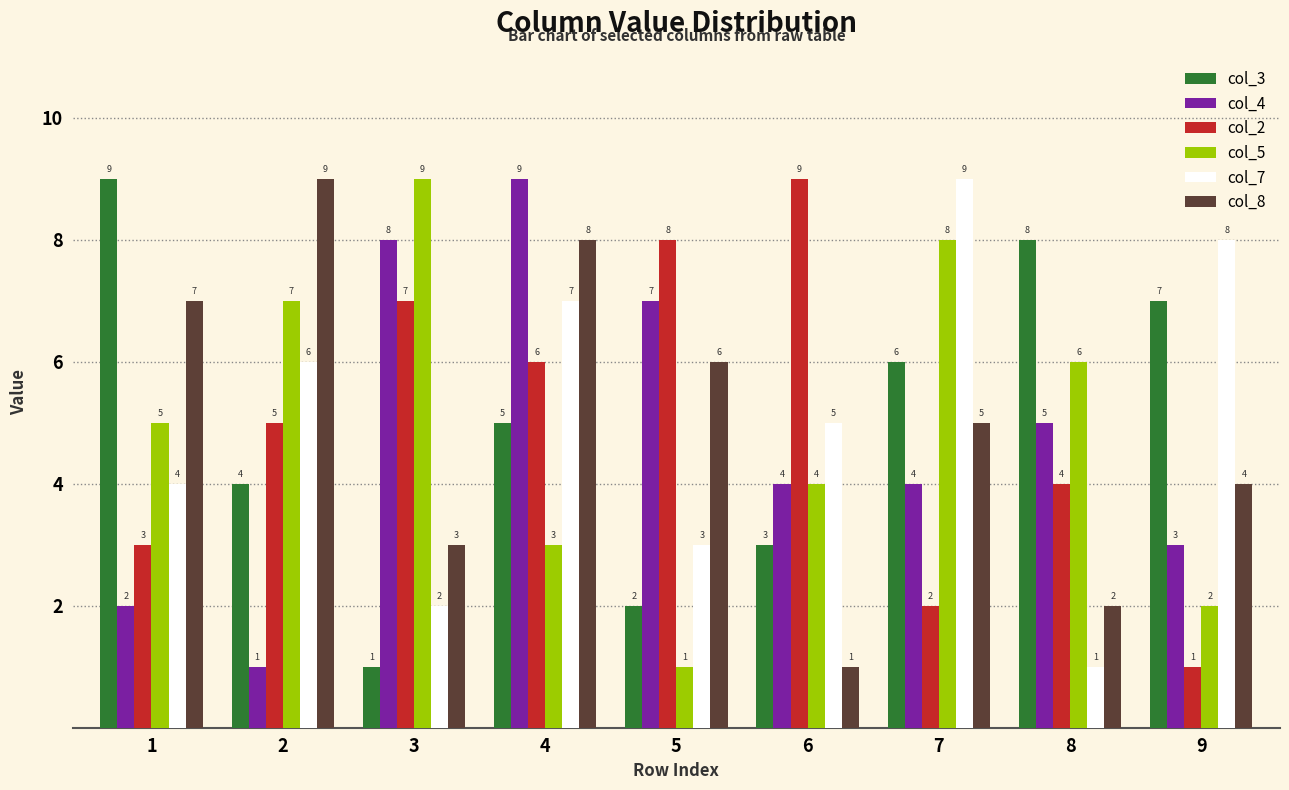

Is the value of col_2 at 3 greater than the value of col_4 at 9?

Yes